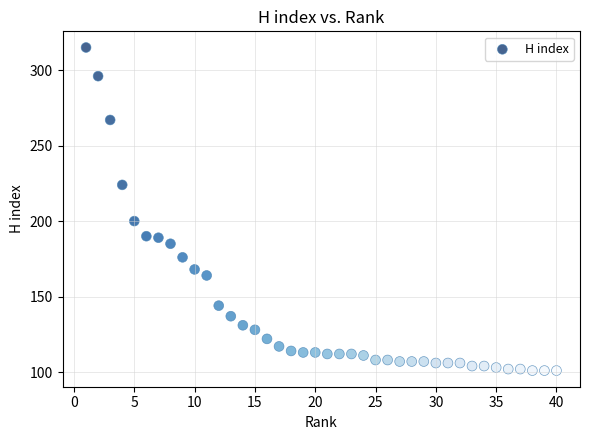

What Y value in the scatter plot is closest to 208?

200